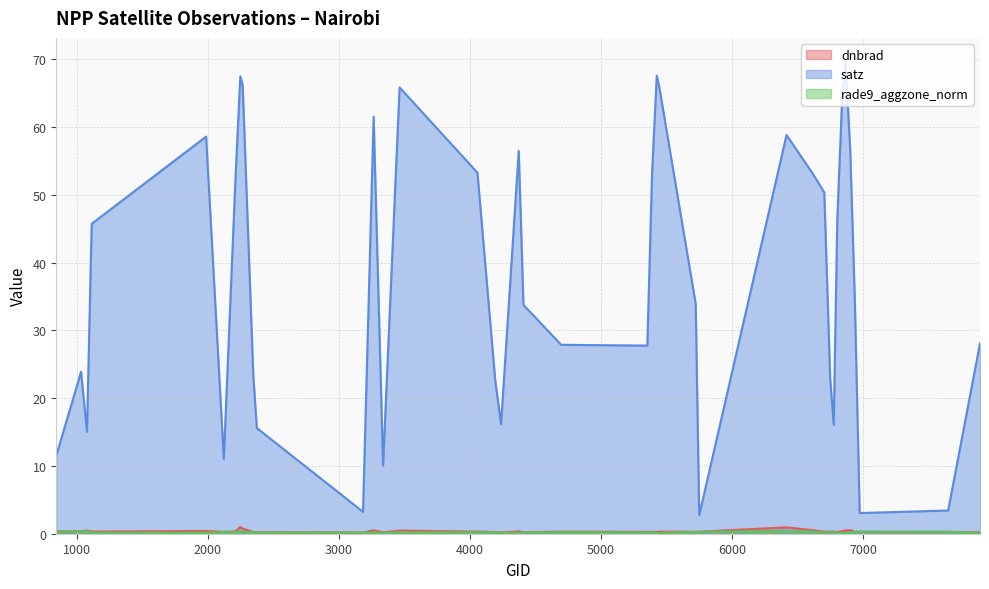

True or false: dnbrad and rade9_aggzone_norm cross at least once.

True